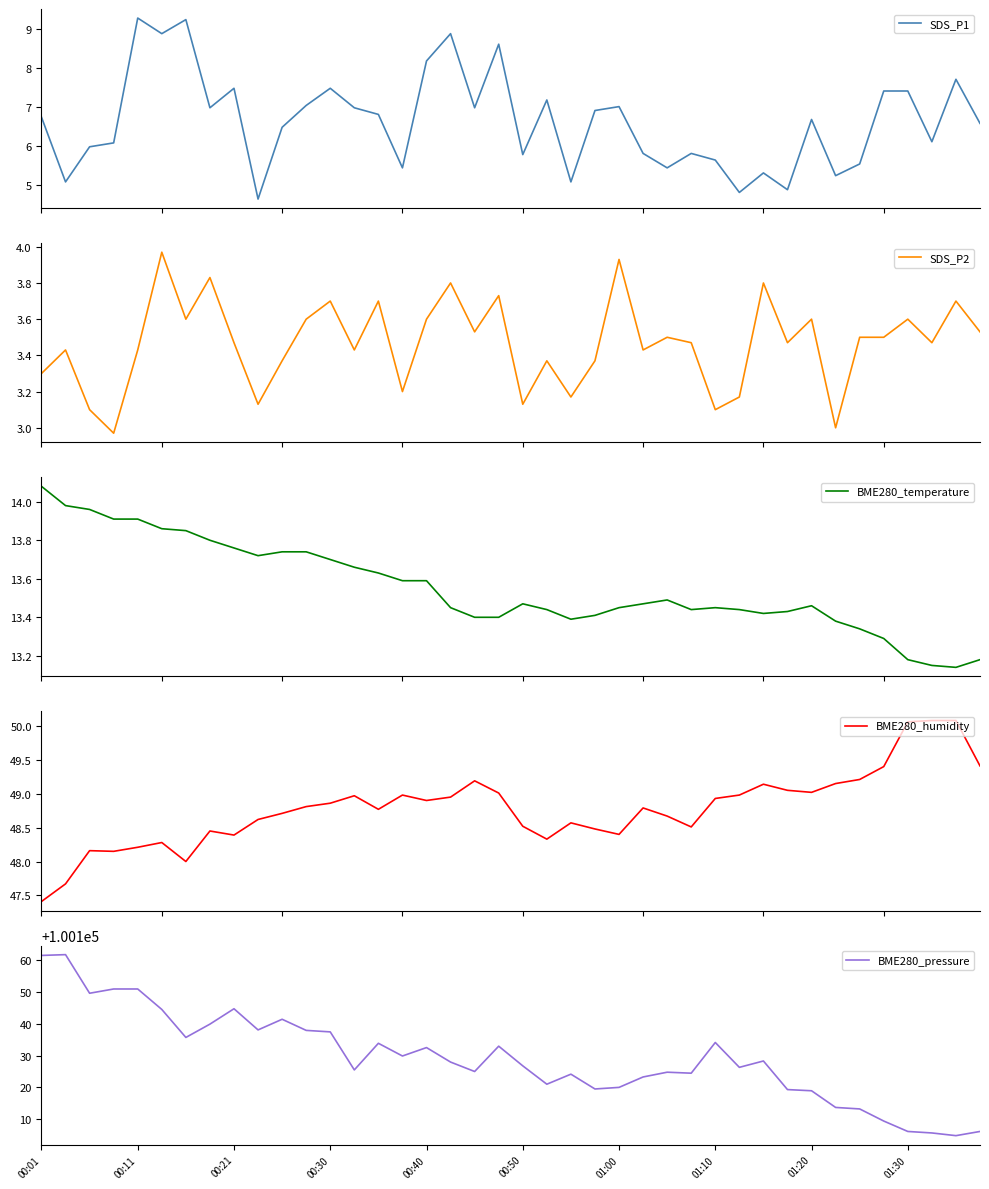

What is the minimum value for BME280_humidity?

47.4